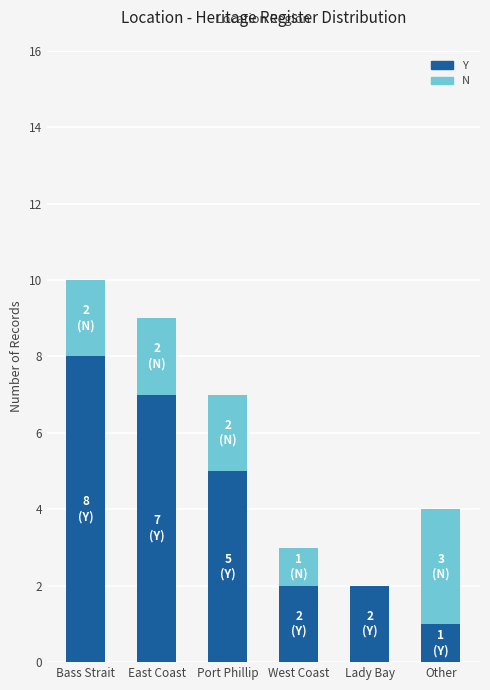

At which category is the sum across all series the highest?

Bass Strait